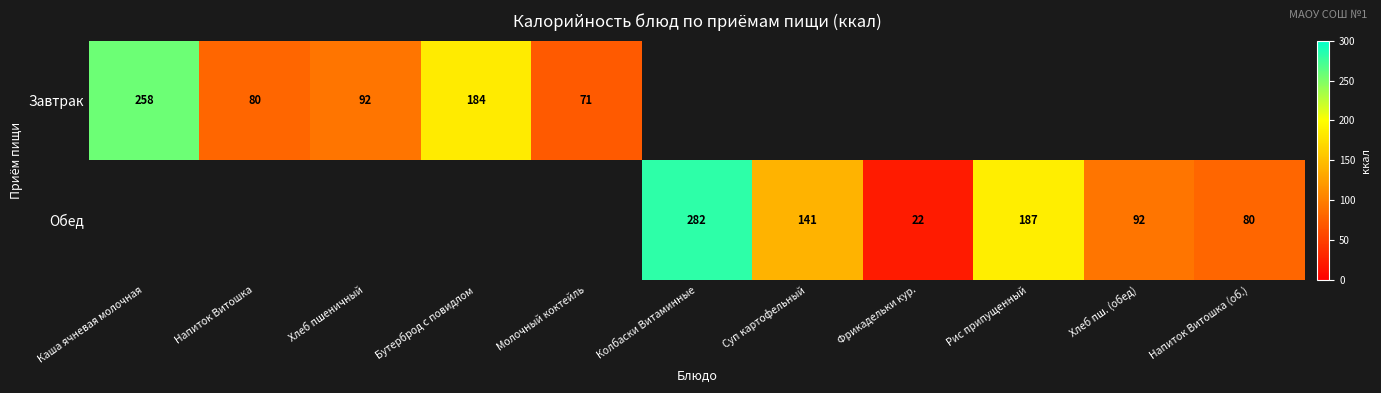

The value of Обед at Напиток Витошка (об.) is 44.7. True or false?

False